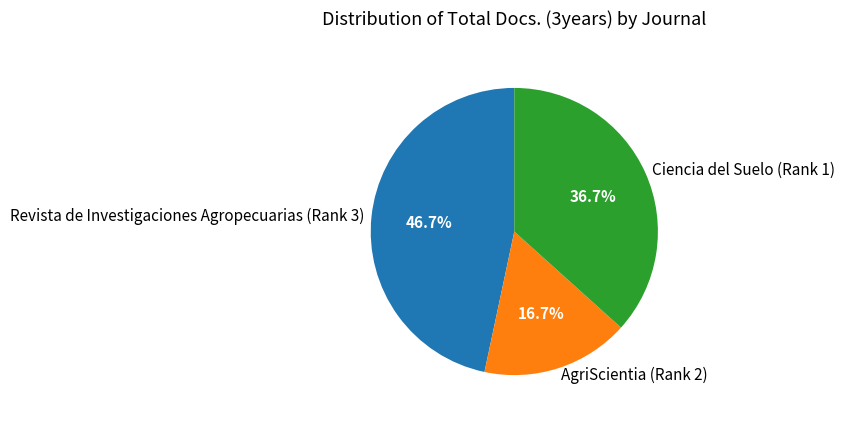

Between Ciencia del Suelo (Rank 1) and AgriScientia (Rank 2), which is larger?

Ciencia del Suelo (Rank 1)